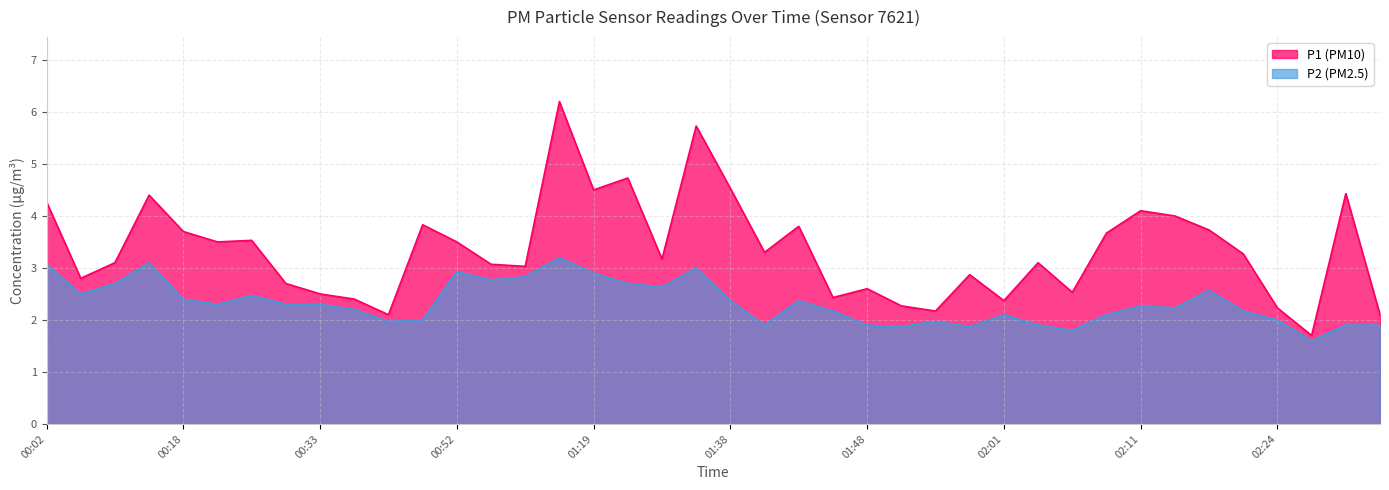

The P1 series shows 1.4 at 01:28. True or false?

False